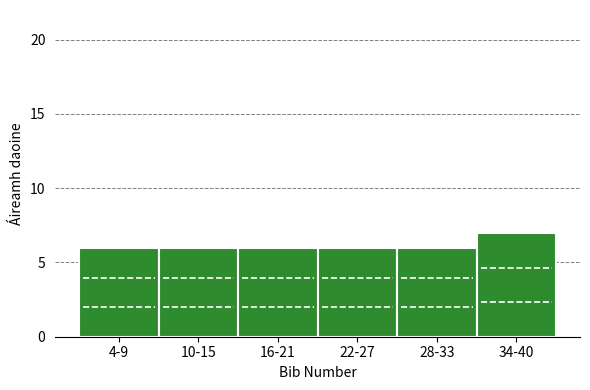

Reading left to right, transcribe all the data shown in this chart.

6	6	6	6	6	7